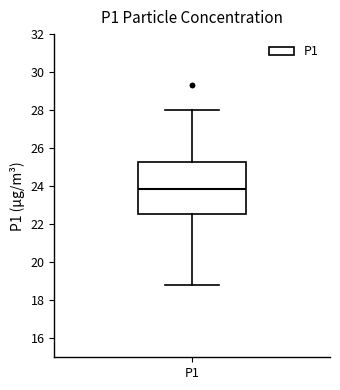

Read this box plot against the y-axis: the position of the median line, the range covered by the box, and the ends of both whiskers. The values are not printed on the chart, so give them approximately, as read against the axis.

median 23.8, box 22.6 to 25.2, whiskers 18.8 to 28.0